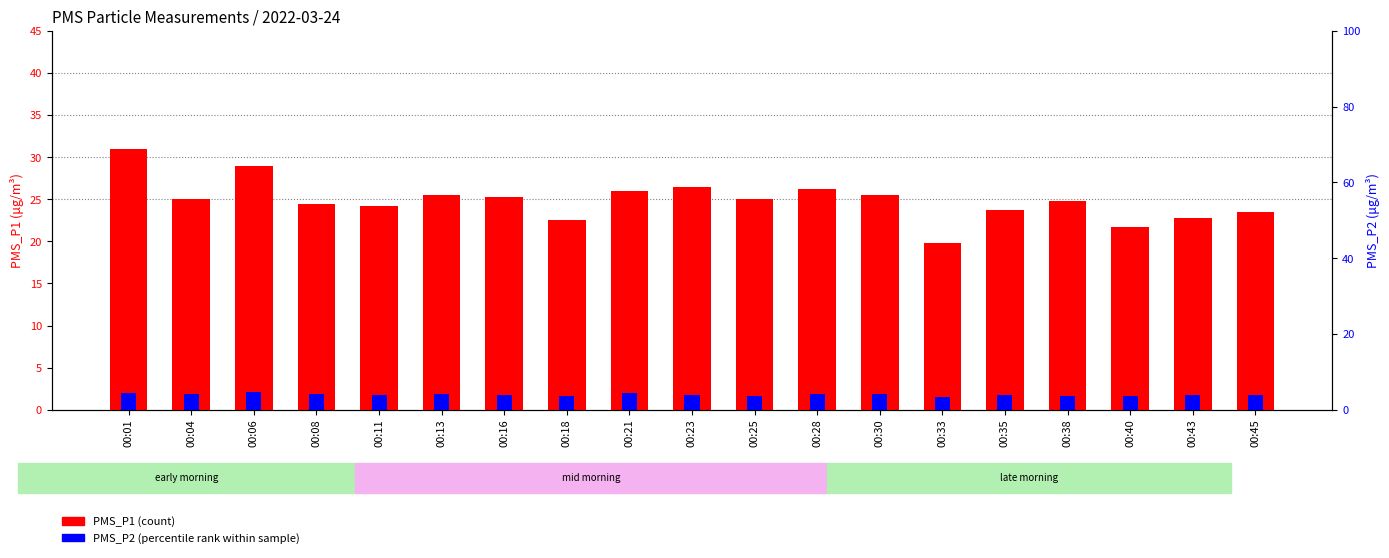

What is the minimum value shown in the chart?

1.5